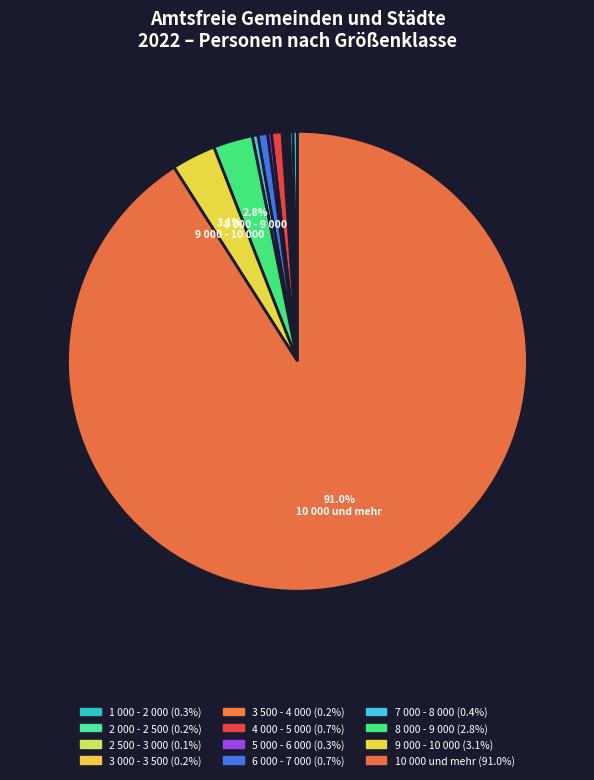

True or false: 3 000 - 3 500 accounts for 12% of the total.

False